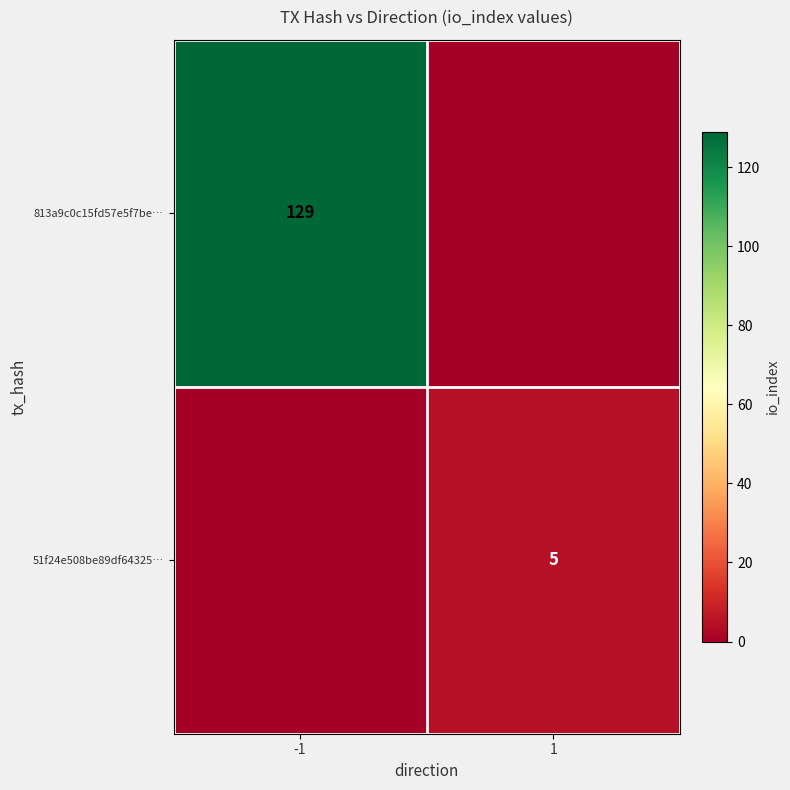

Is it true that 813a9c0c15fd57e5f7be… equals 129 at -1?

True